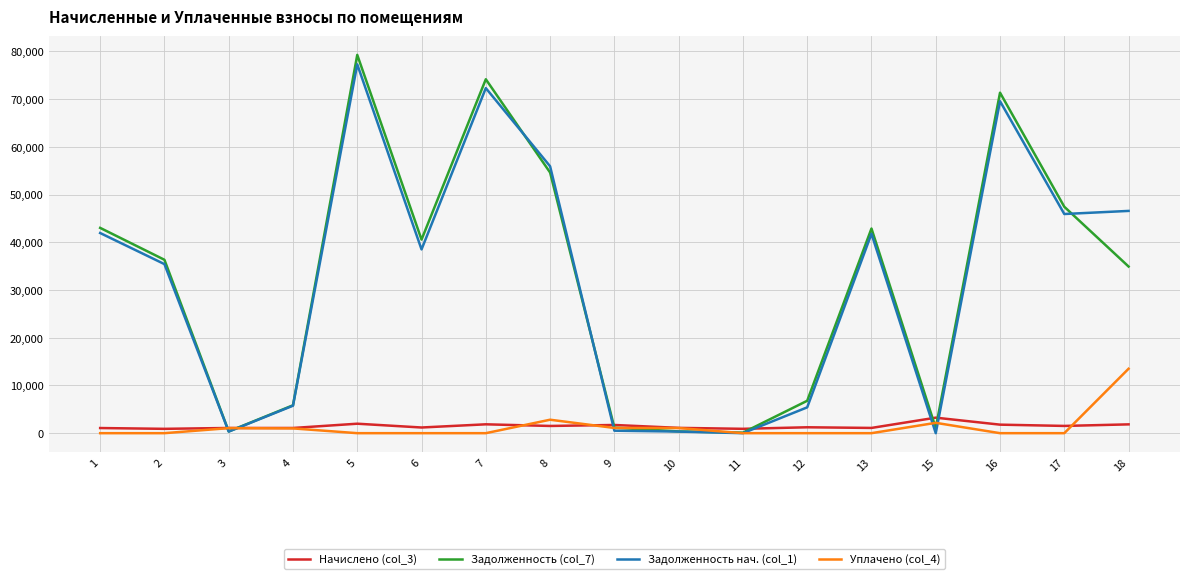

At which category does the chart reach its peak across all series?

5